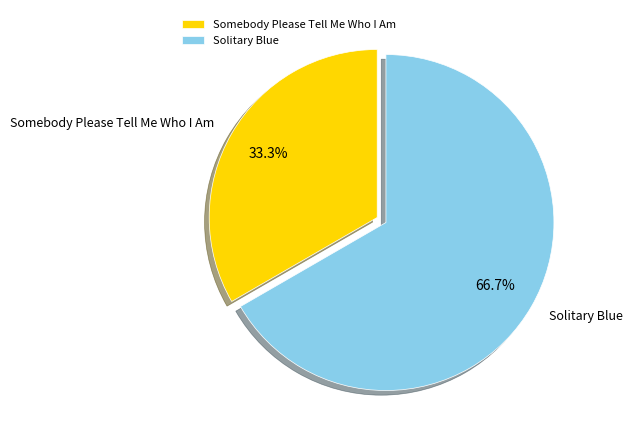

To the nearest percent, what is the difference between the largest and smallest slice percentages?

33%